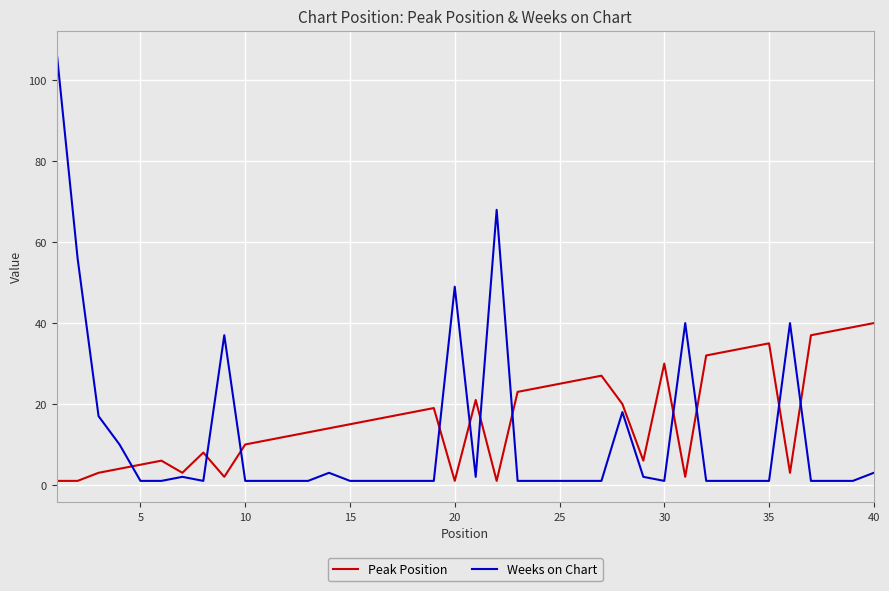

True or false: Peak Position has more than 0 points higher than both neighbors.

True